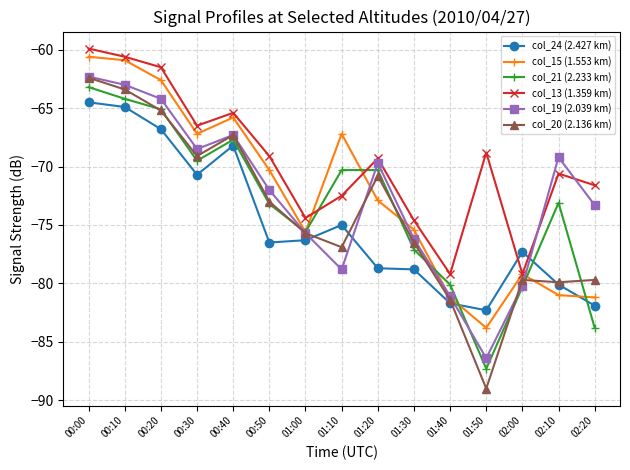

The col_24 (2.427 km) series shows -75.0 at 01:10. True or false?

True